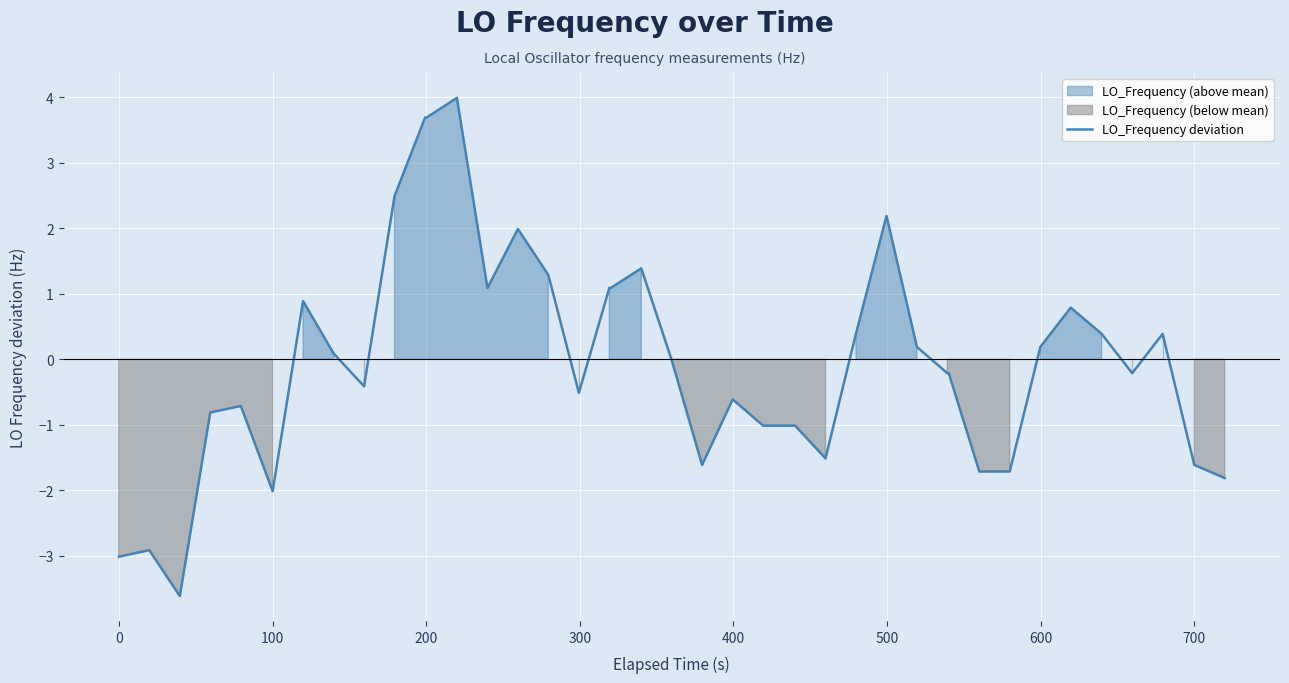

What is the maximum value for LO_Frequency deviation?

4.0